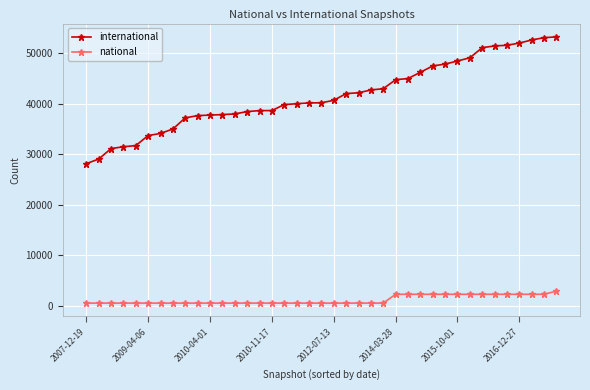

How many data points does each series have?

39